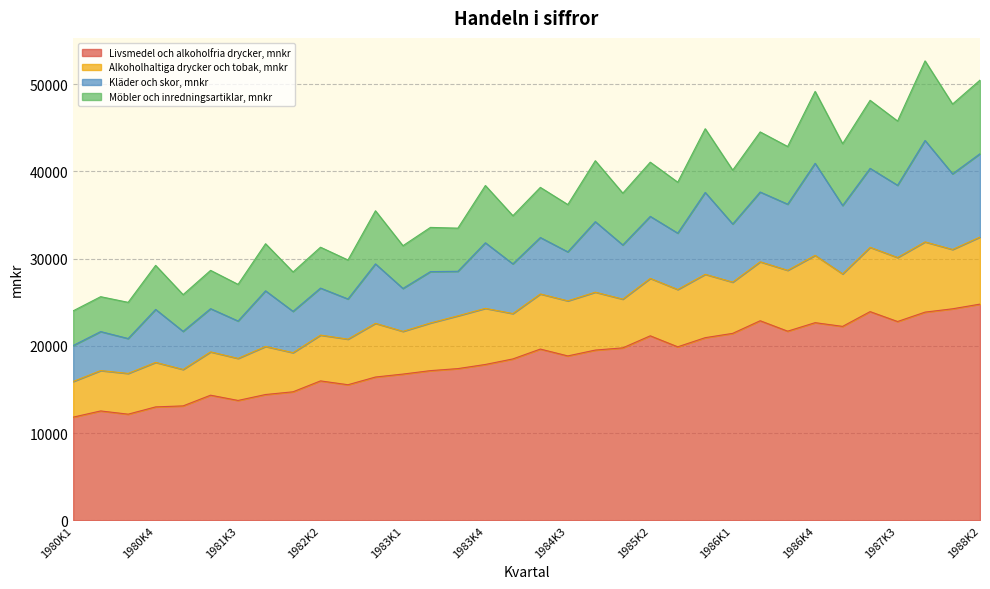

At 1980K2, list the series in order from smallest to largest.

Möbler och inredningsartiklar, mnkr, Kläder och skor, mnkr, Alkoholhaltiga drycker och tobak, mnkr, Livsmedel och alkoholfria drycker, mnkr